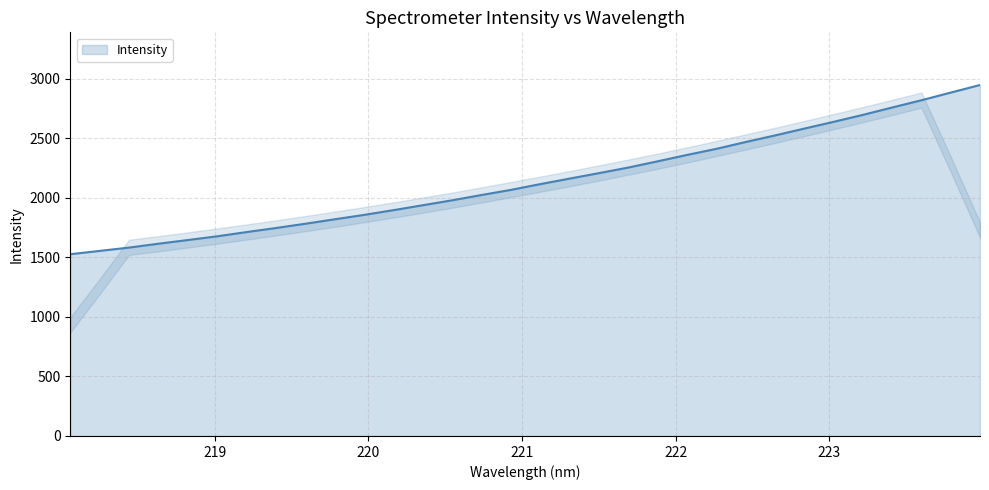

What is the greatest value displayed?

2945.7